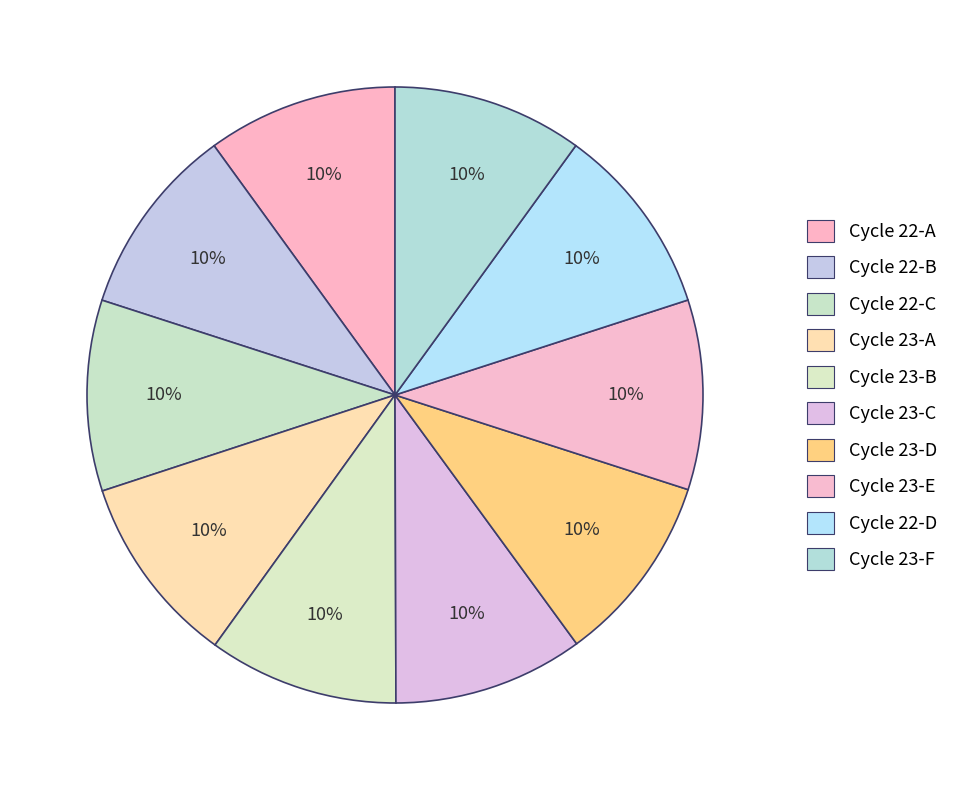

Rank the categories by value from highest to lowest.

22, 22, 23, 22, 22, 23, 23, 23, 23, 23